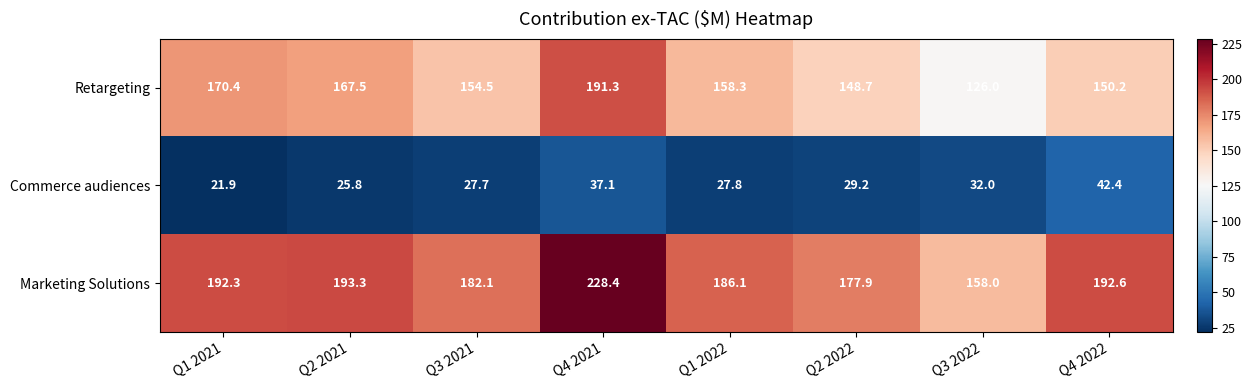

The value of Commerce audiences at Q2 2022 is 29.2. True or false?

True